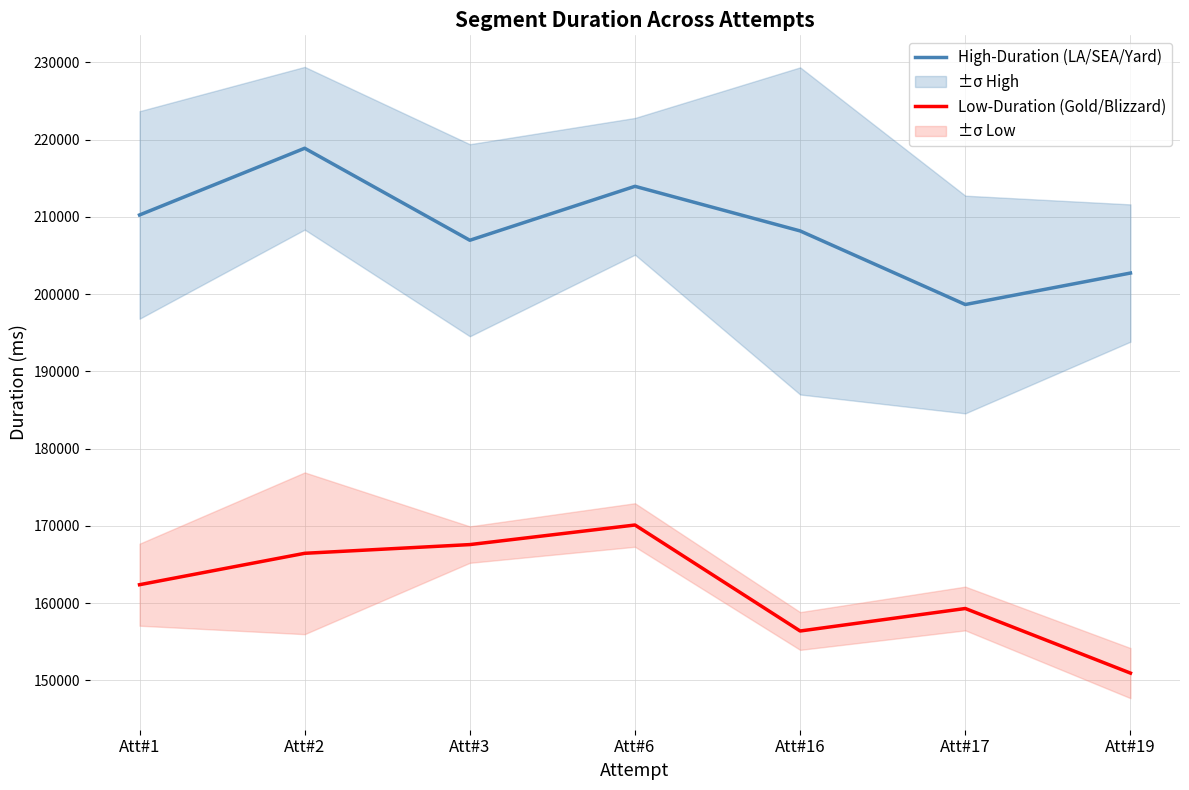

Which series has the largest range (max minus min)?

High-Duration (LA/SEA/Yard)